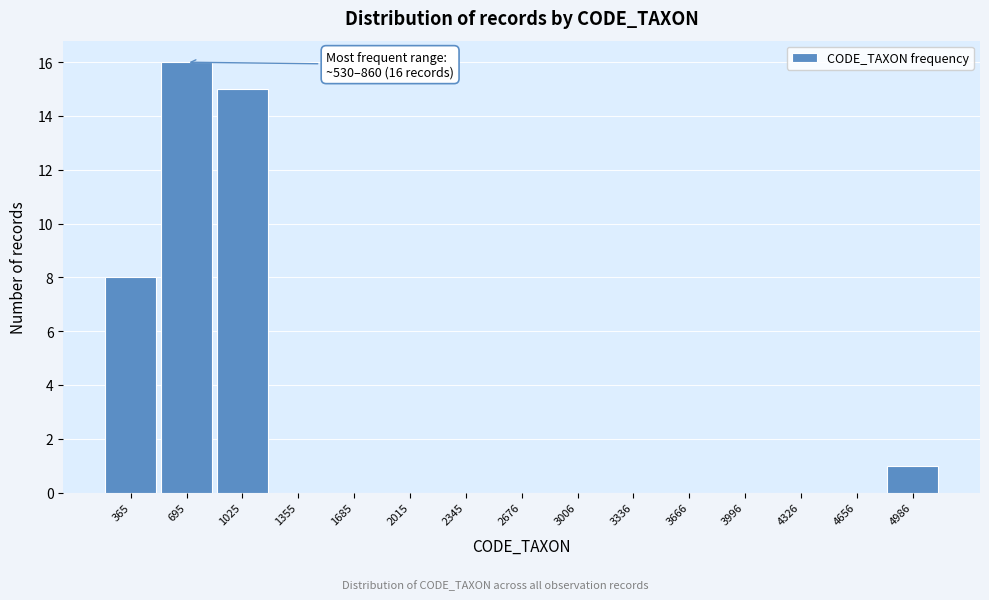

Over which range of the x-axis is the bar tallest?

550 to 850